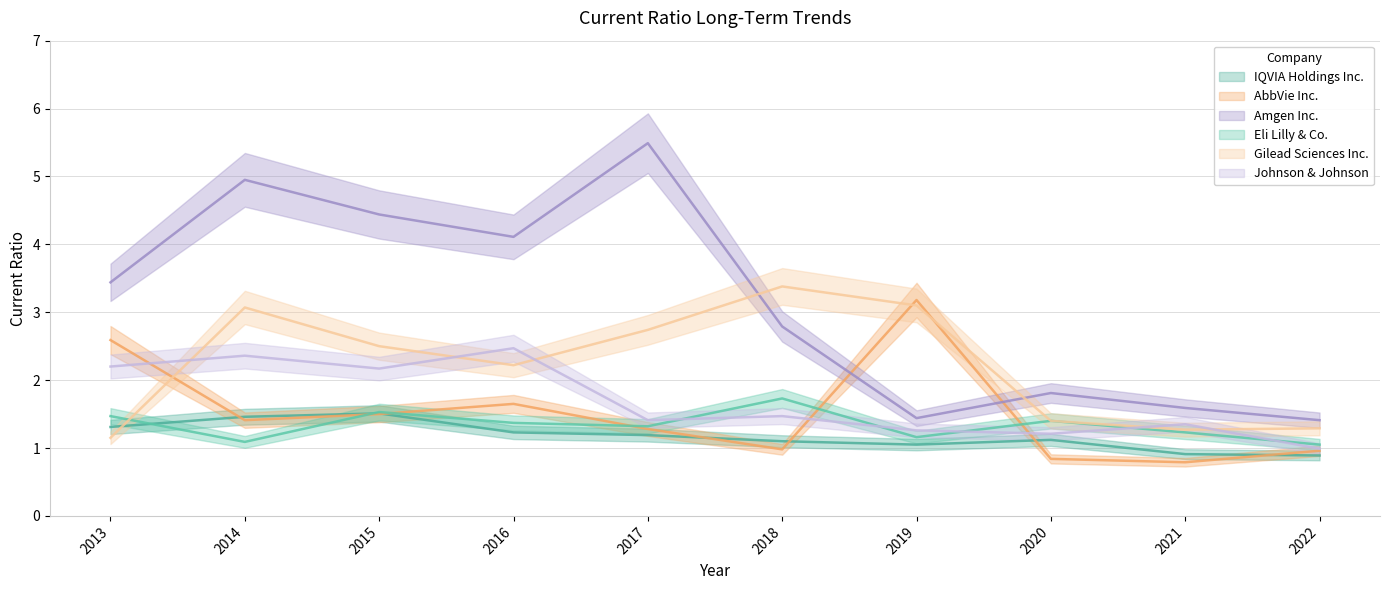

Which has a higher value, 2013 or 2022?

2013